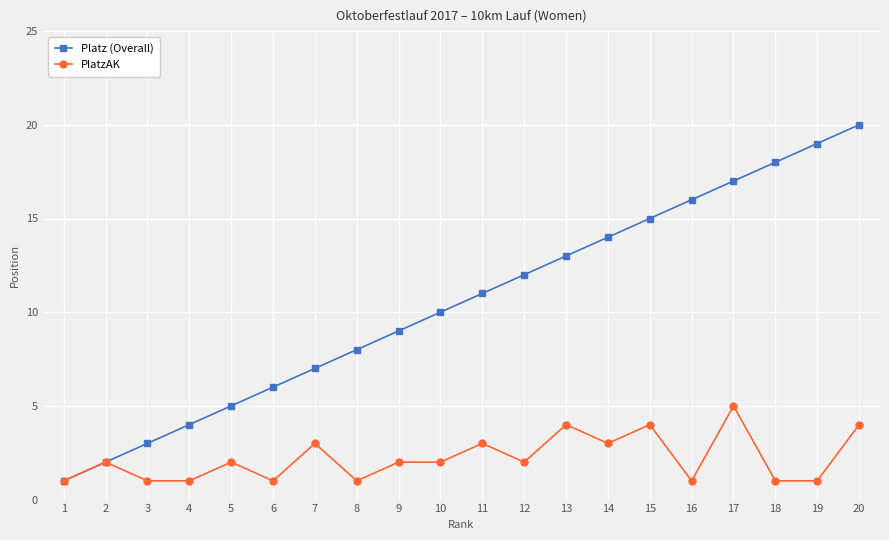

Is the value of Platz (Overall) at 8 greater than the value of PlatzAK at 9?

Yes